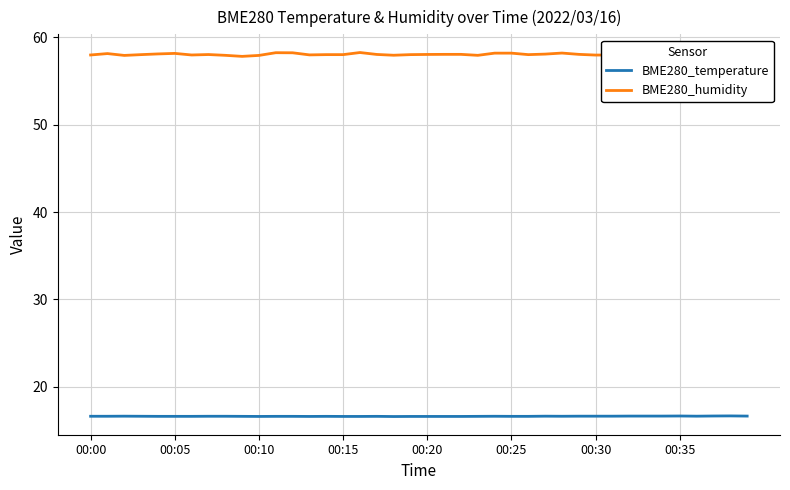

What is the maximum value for BME280_temperature?

16.7